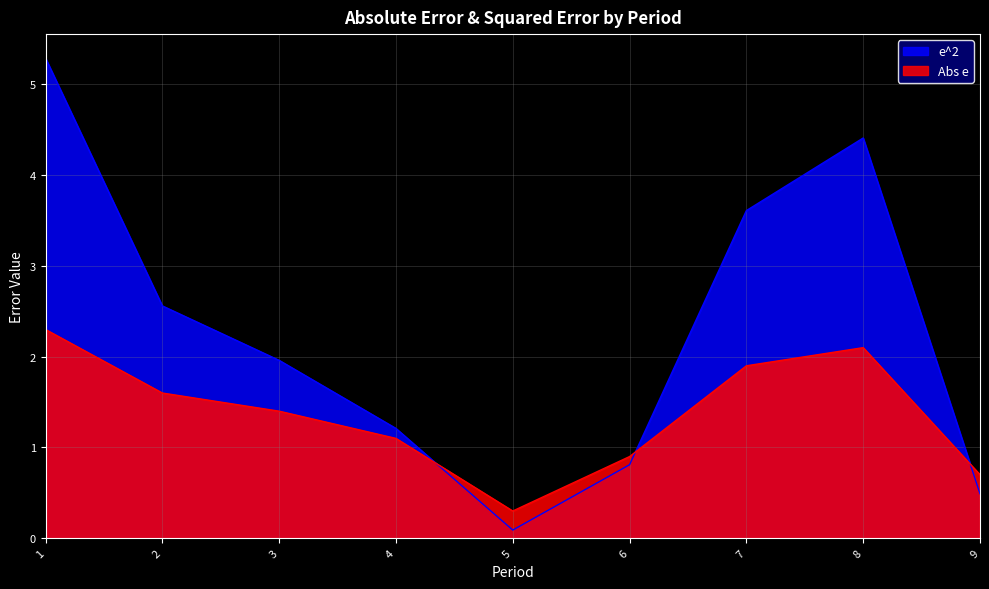

At which category is the sum across all series the highest?

1